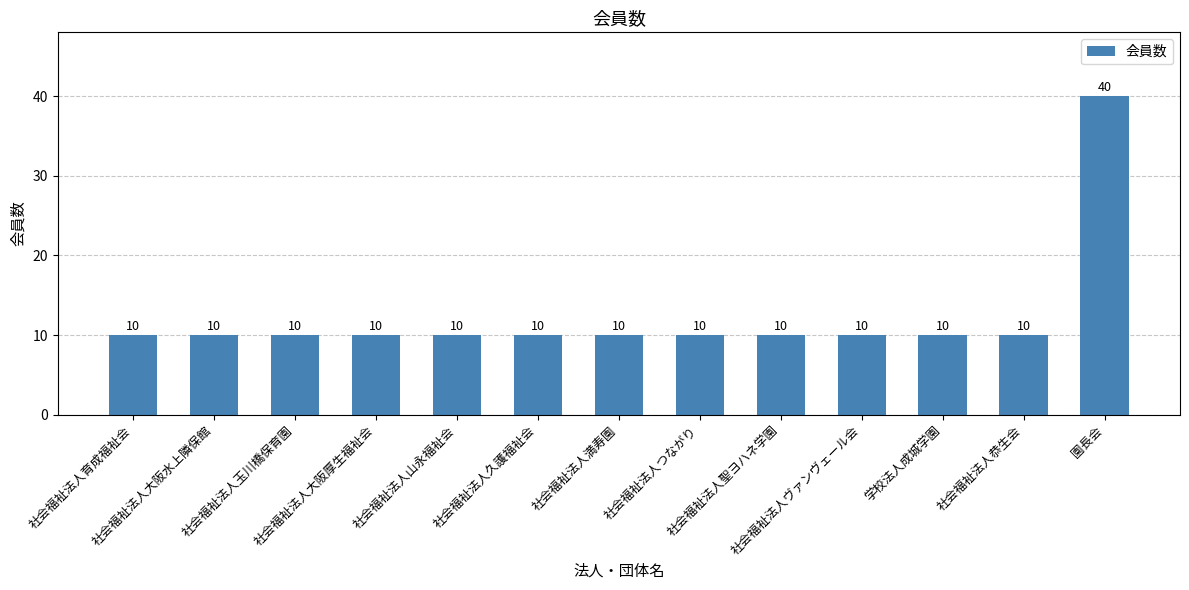

What is the smallest value displayed?

10